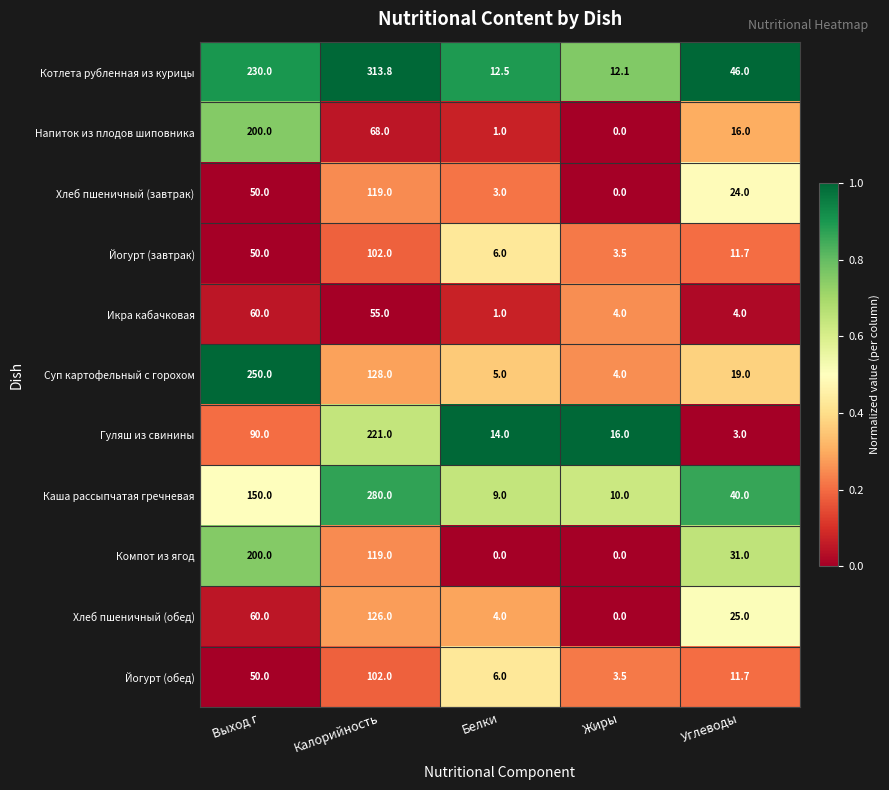

What is the sum of all Хлеб пшеничный (обед) values?

215.0